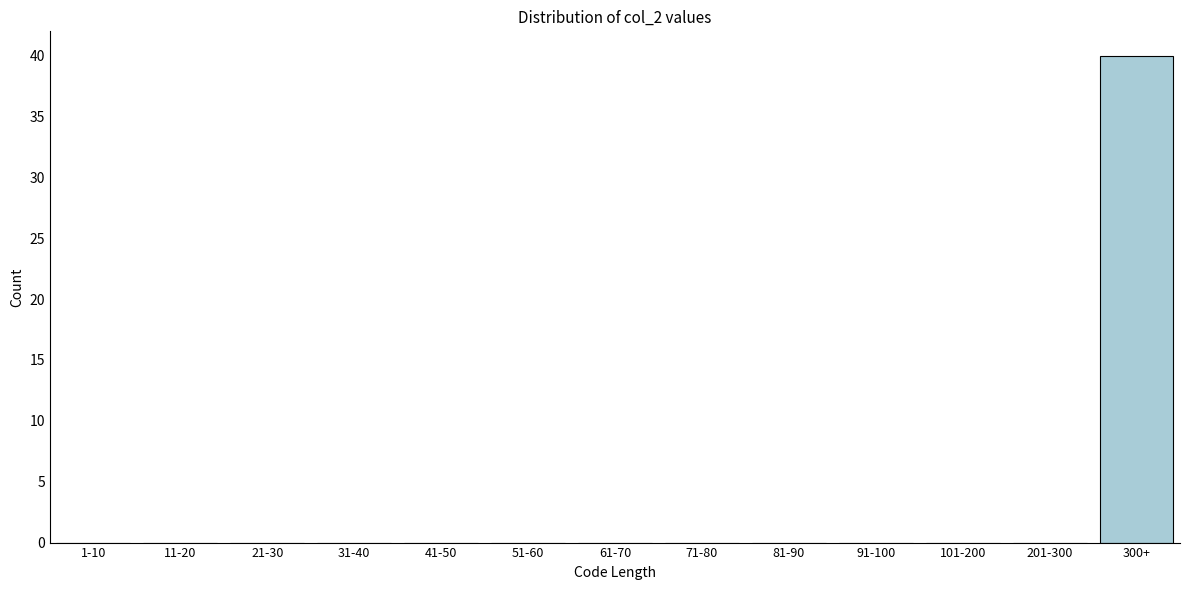

Reading right to left, transcribe all the data shown in this chart.

300+=40	201-300=0	101-200=0	91-100=0	81-90=0	71-80=0	61-70=0	51-60=0	41-50=0	31-40=0	21-30=0	11-20=0	1-10=0